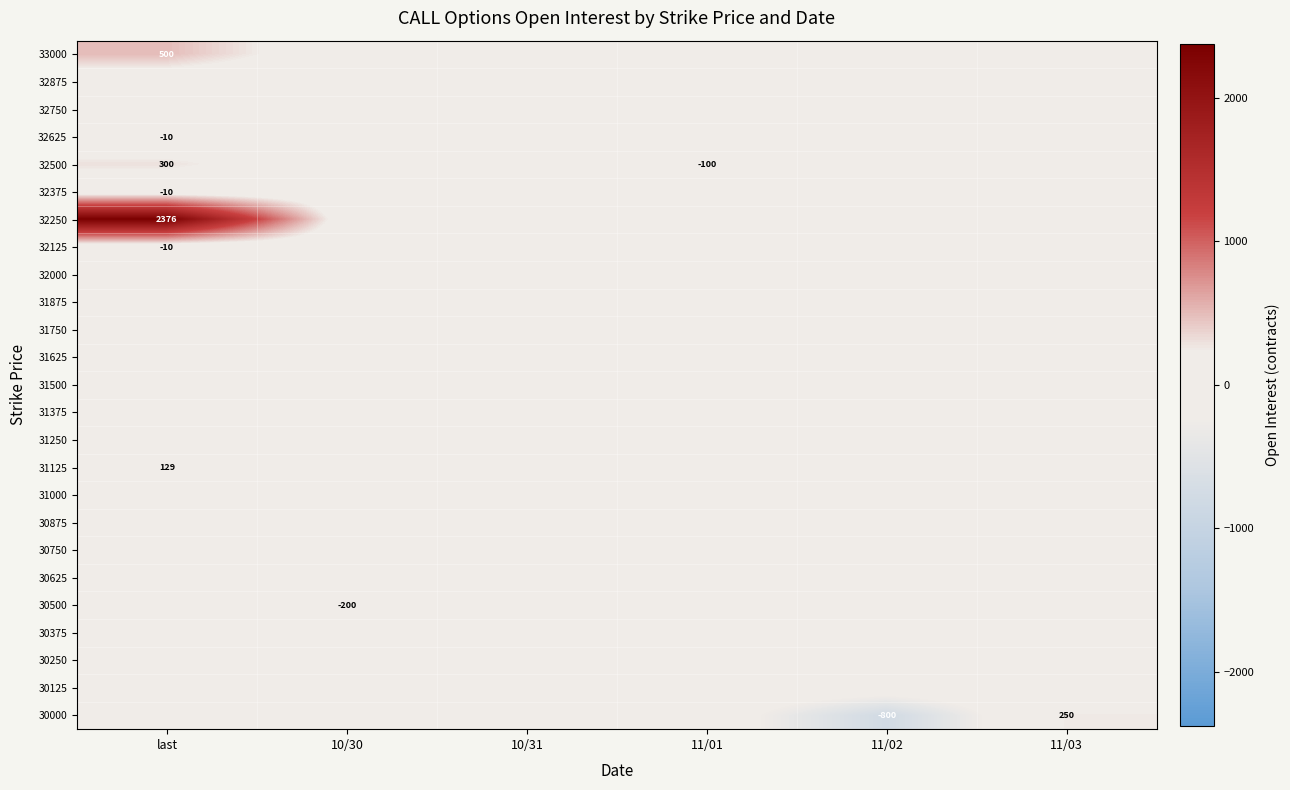

At how many categories does at least one series exceed 2255?

1